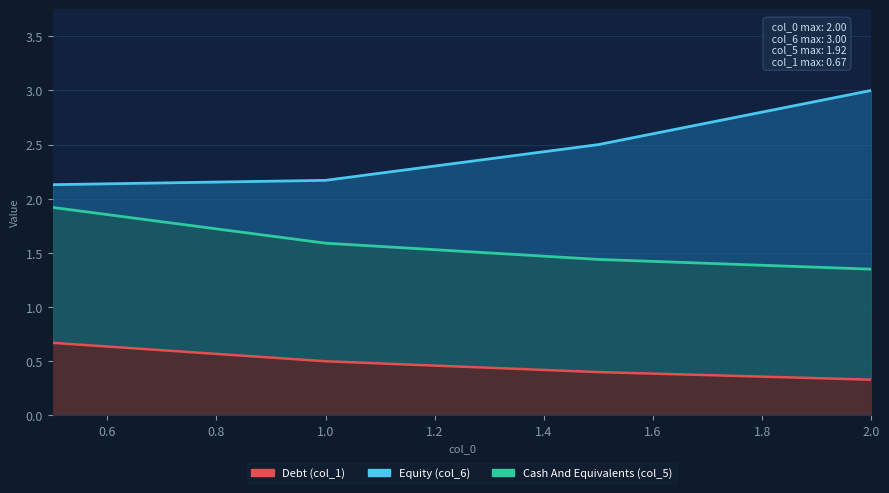

What is the difference between the maximum and minimum values in the col_4 series?

0.9